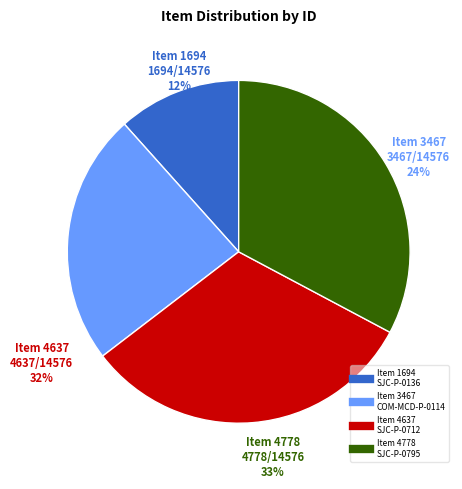

Is it true that Item 4637
SJC-P-0712 is 32% of the pie?

True